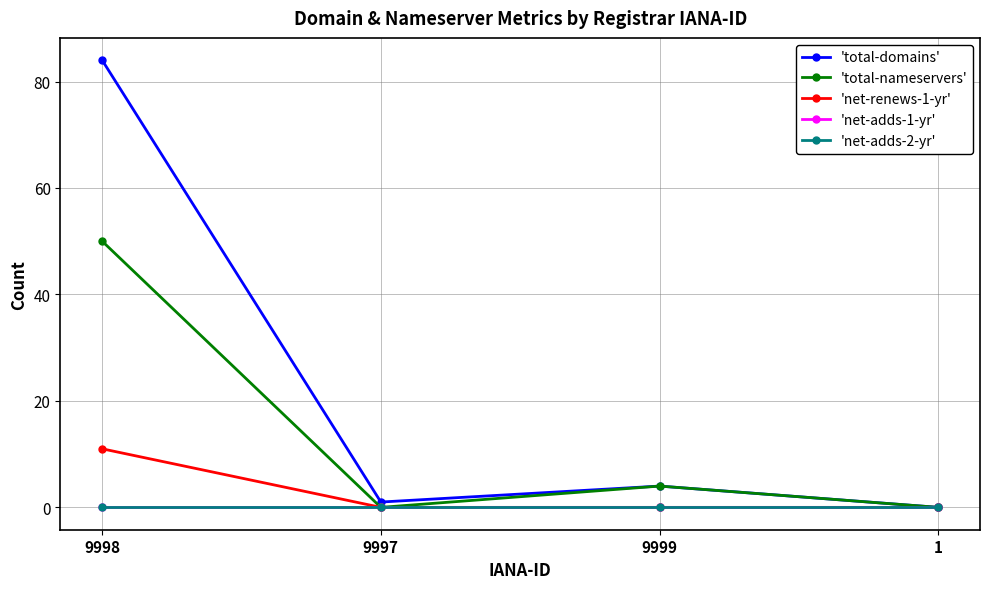

True or false: 'total-nameservers' and 'net-adds-1-yr' intersect in this chart.

False